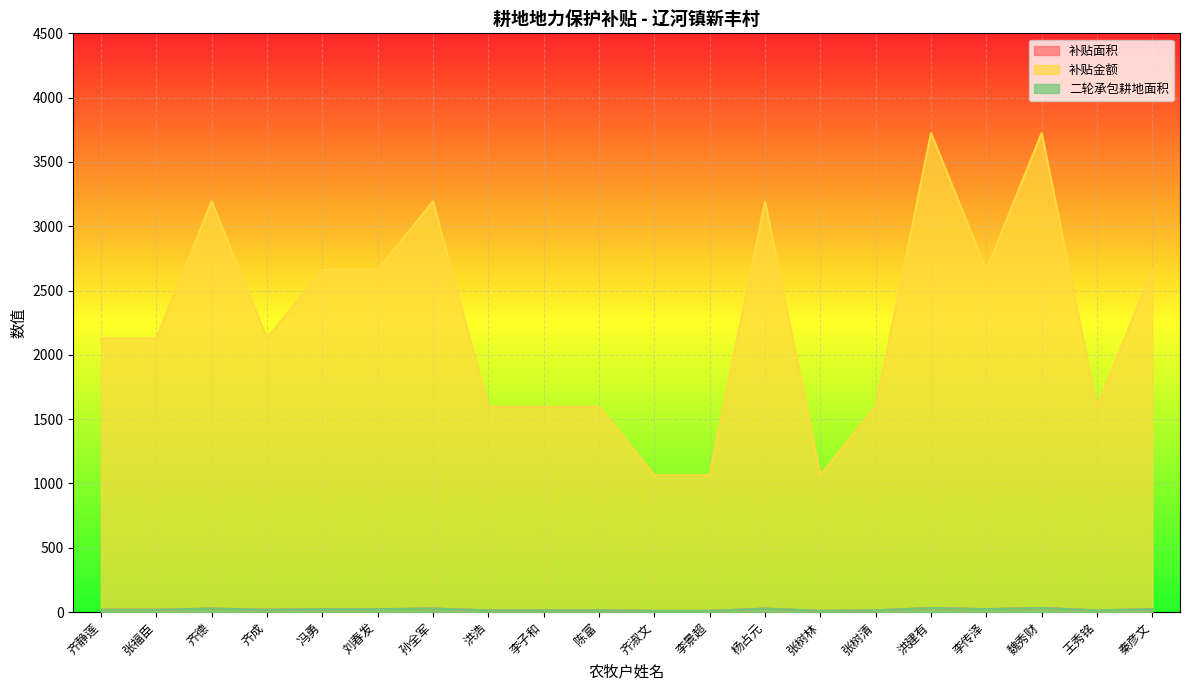

At which category does 补贴面积 reach its first local peak?

齐德